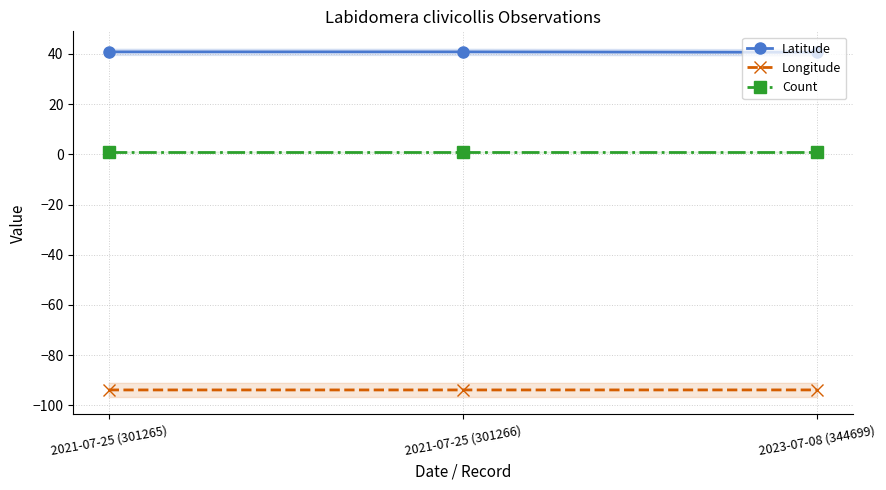

How many lines are shown in the chart?

3